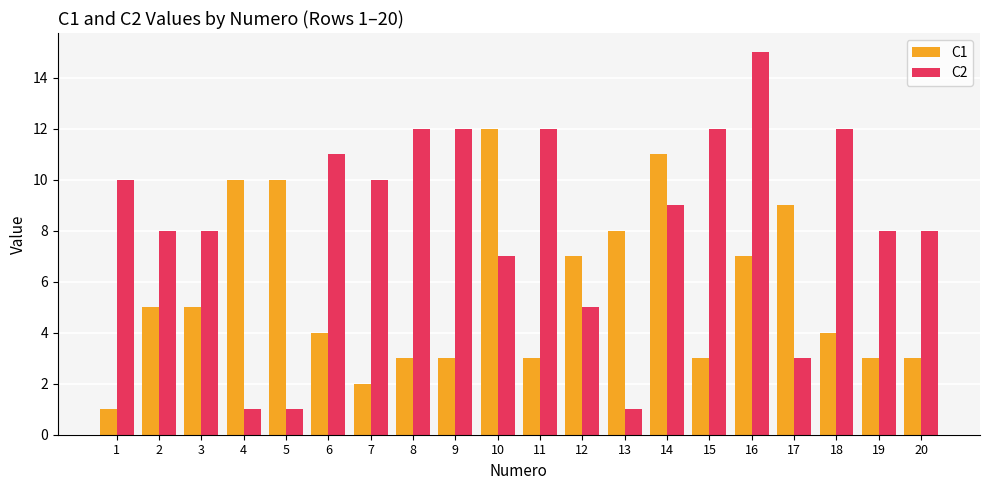

Reading left to right, what are all the values shown in this chart?

C1: 1	5	5	10	10	4	2	3	3	12	3	7	8	11	3	7	9	4	3	3
C2: 10	8	8	1	1	11	10	12	12	7	12	5	1	9	12	15	3	12	8	8